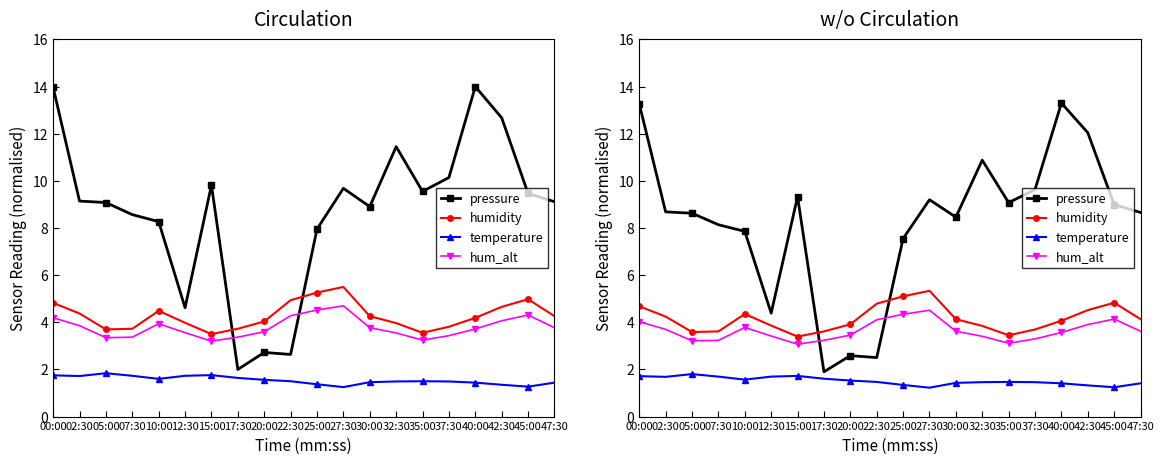

Where is pressure nearest to the value 7?

25:00